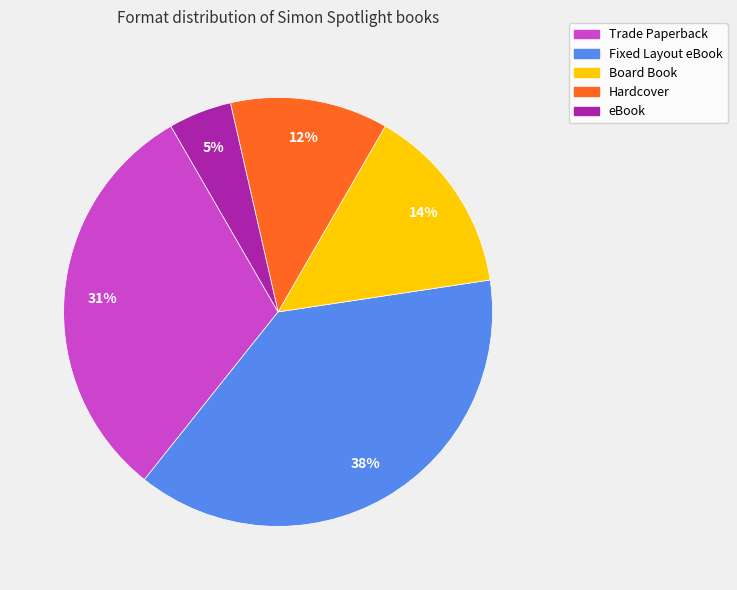

What is the ratio of the value at Fixed Layout eBook to the value at Board Book?

2.7